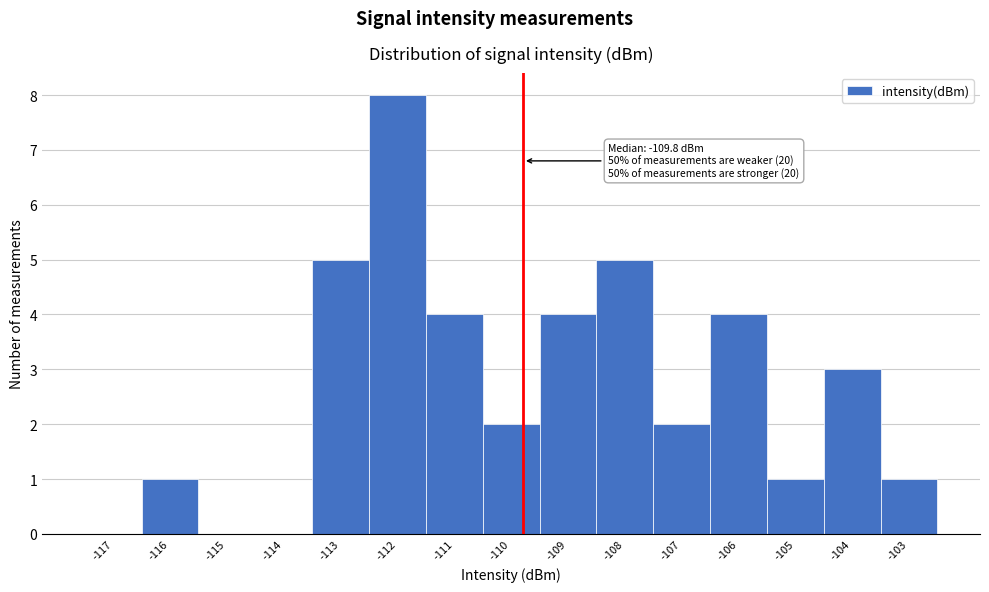

Which range on the x-axis has the tallest bar?

-112.5 to -111.5